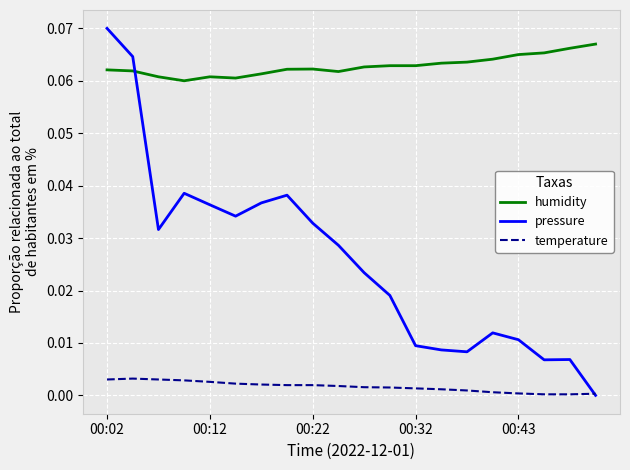

True or false: temperature and humidity intersect in this chart.

False